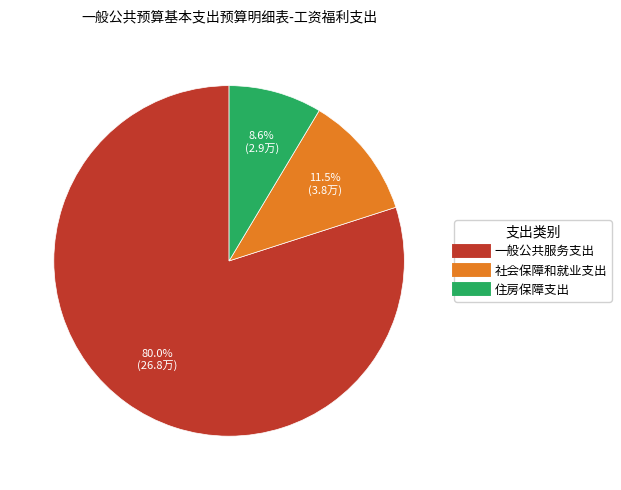

Rank the categories by value from highest to lowest.

一般公共服务支出, 社会保障和就业支出, 住房保障支出